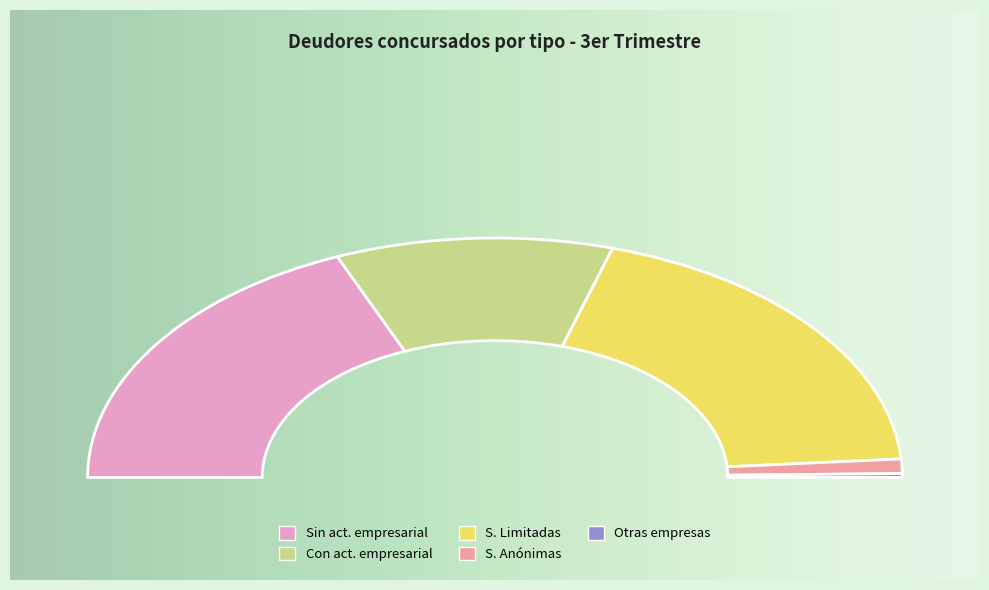

What is the change in value from Personas físicas SIN actividad empresarial to Personas físicas CON actividad empresarial?

-300